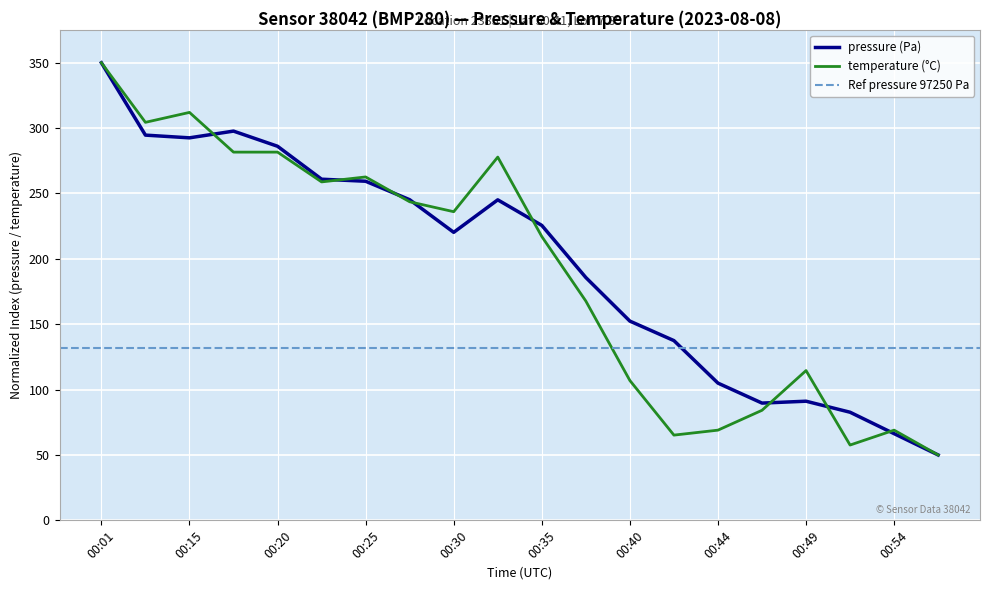

What is the difference between the maximum and minimum values in the temperature series?

300.0